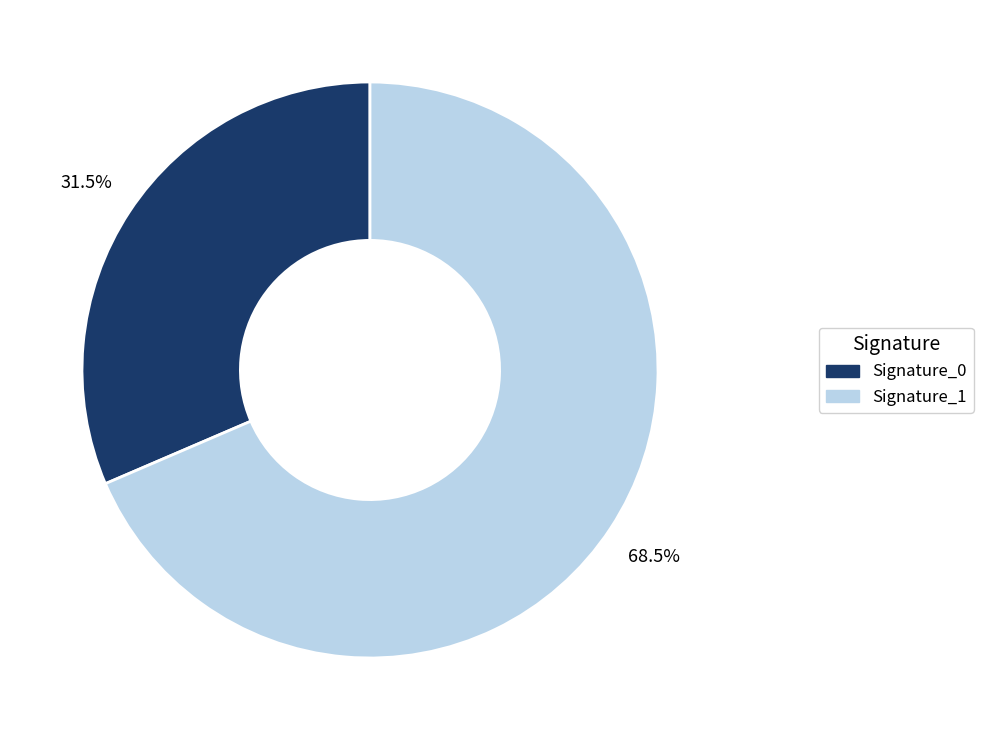

What percentage is NOT represented by Signature_0?

68.5%